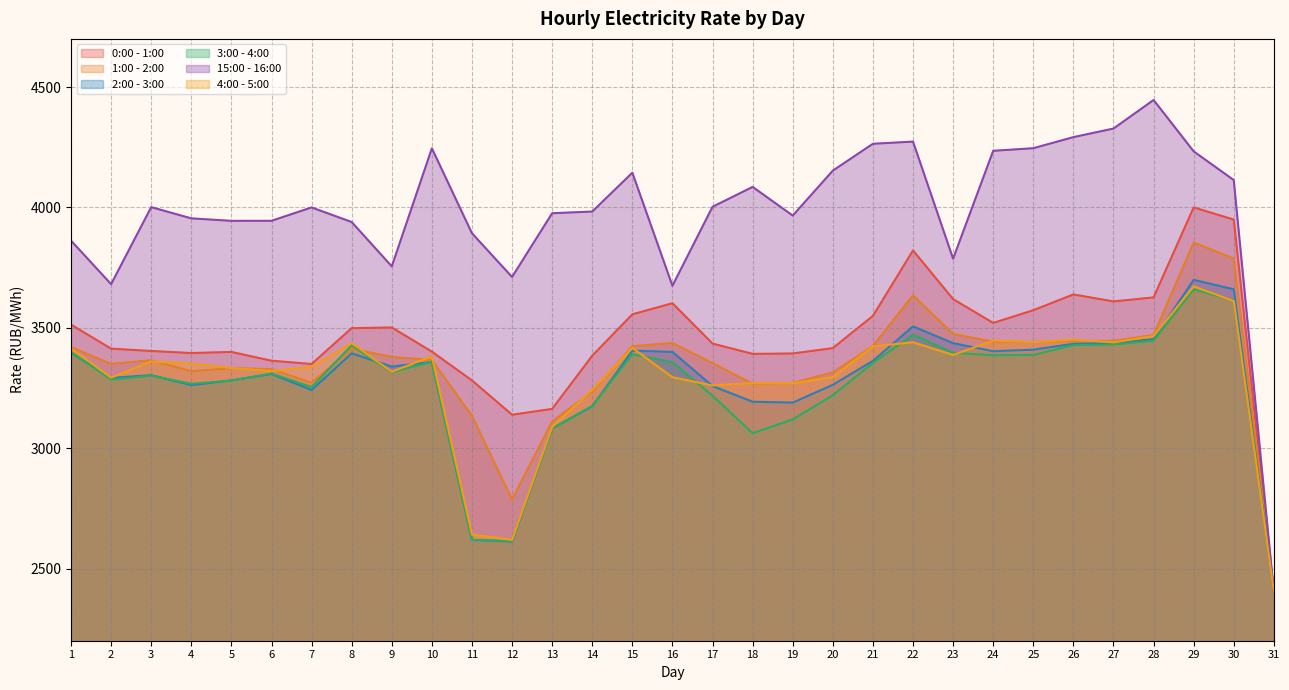

How many intersections are there between 4:00 - 5:00 and 2:00 - 3:00?

7